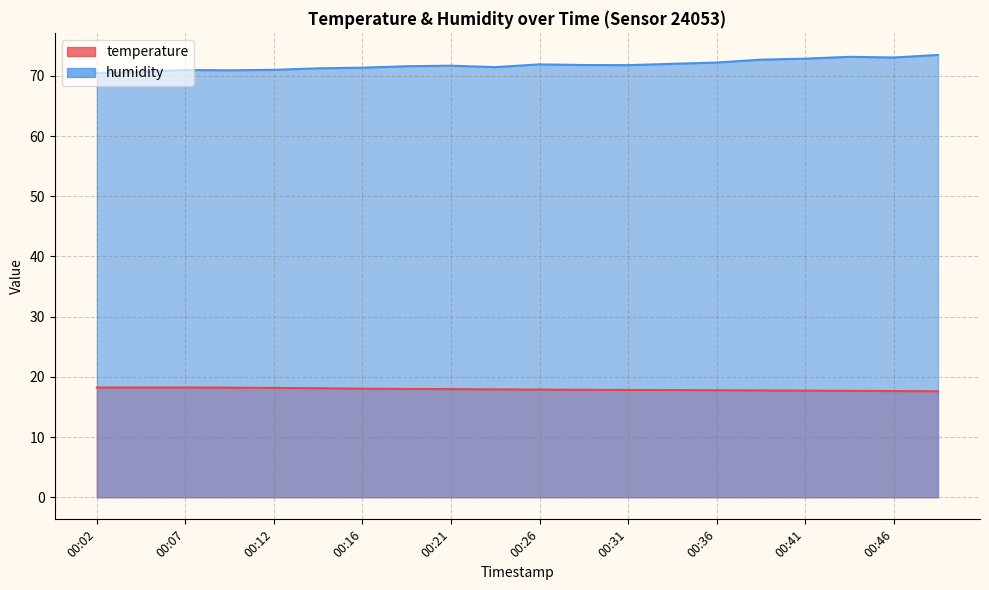

What is the average value of the temperature series?

17.9